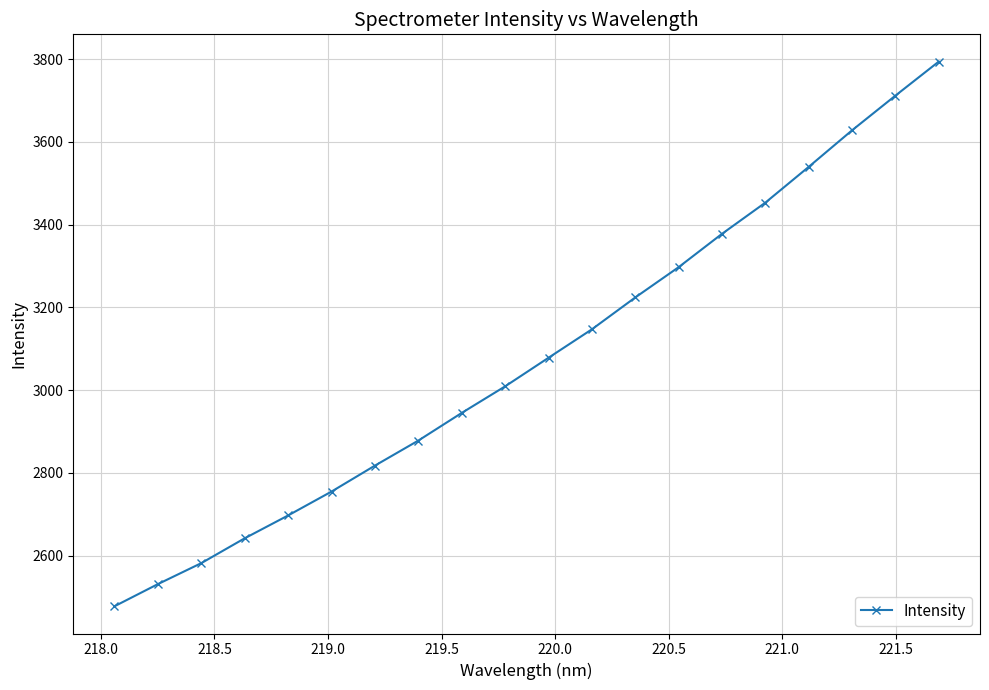

What is the value of the 3rd point from the left?

2582.2